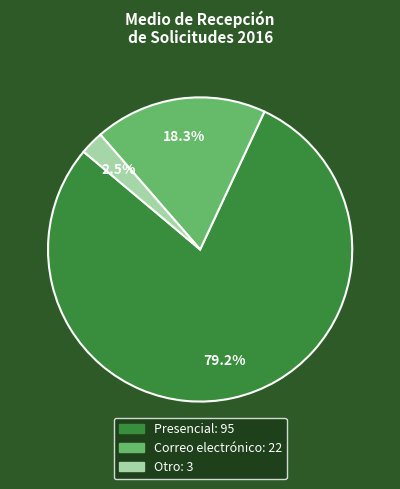

Does any single category account for the majority?

Yes